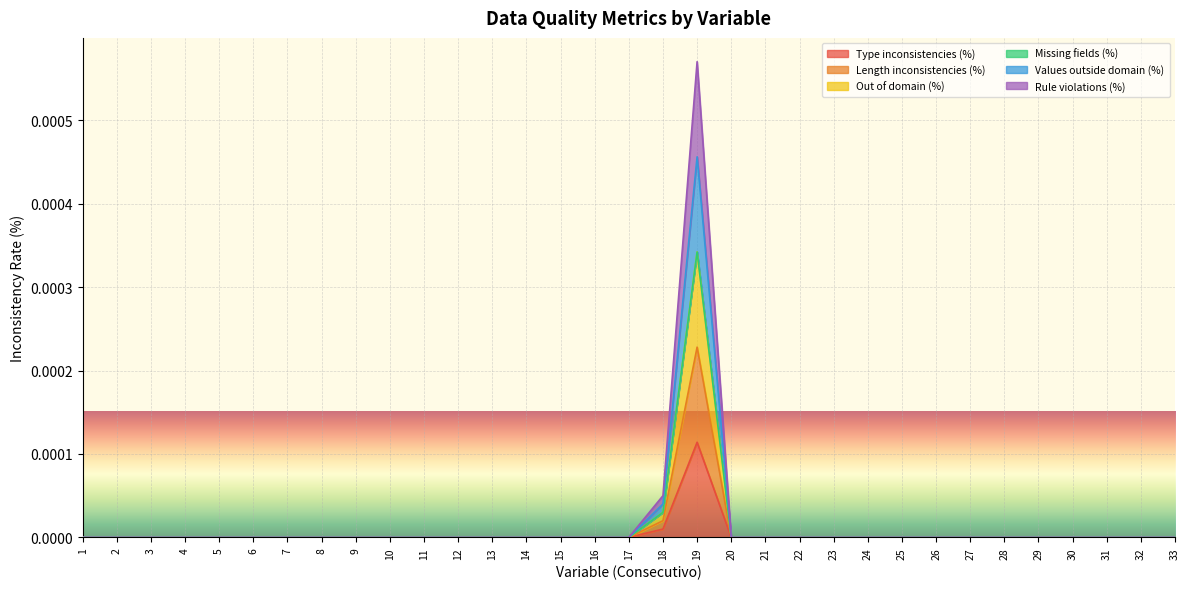

Is it true that Out of domain (%) equals -0.0 at 7?

False